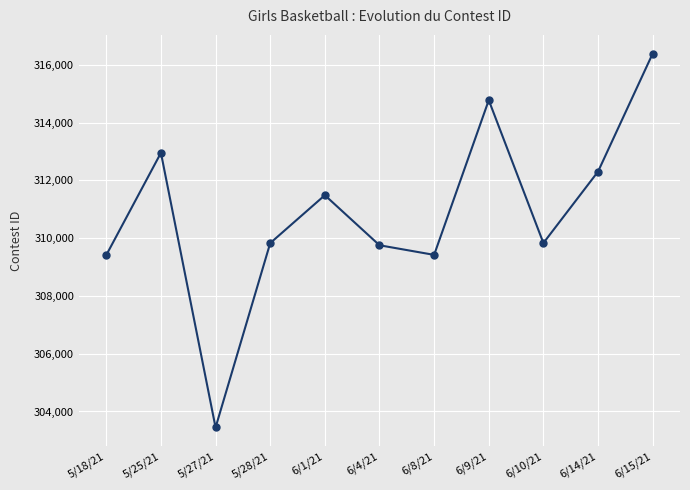

How many categories are shown in the chart?

11